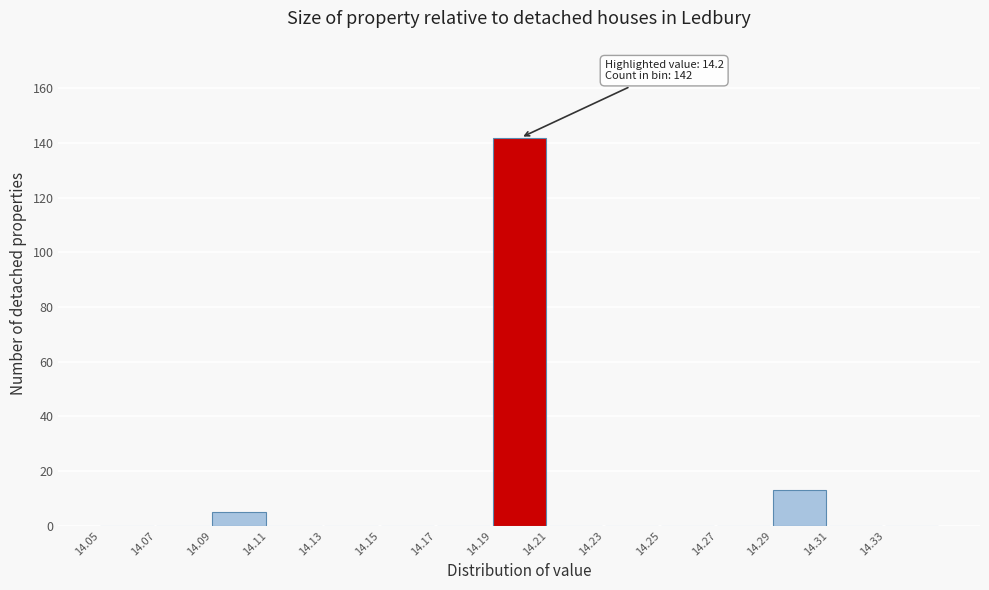

Which range on the x-axis has the tallest bar?

14.19 to 14.21